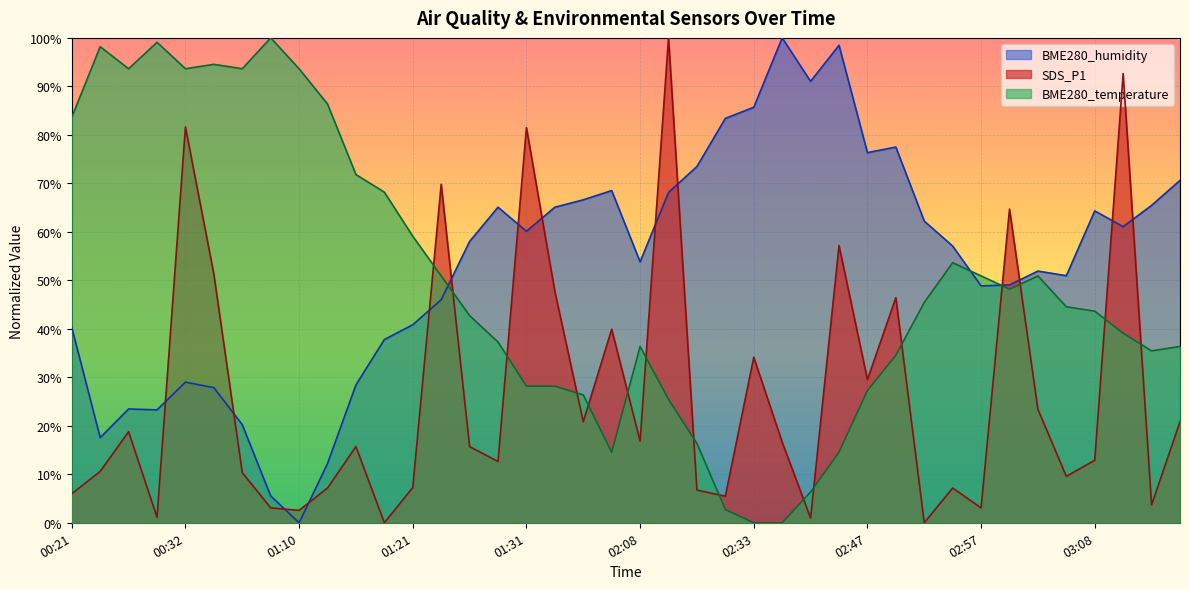

How many positive values does the SDS_P1 series have?

38